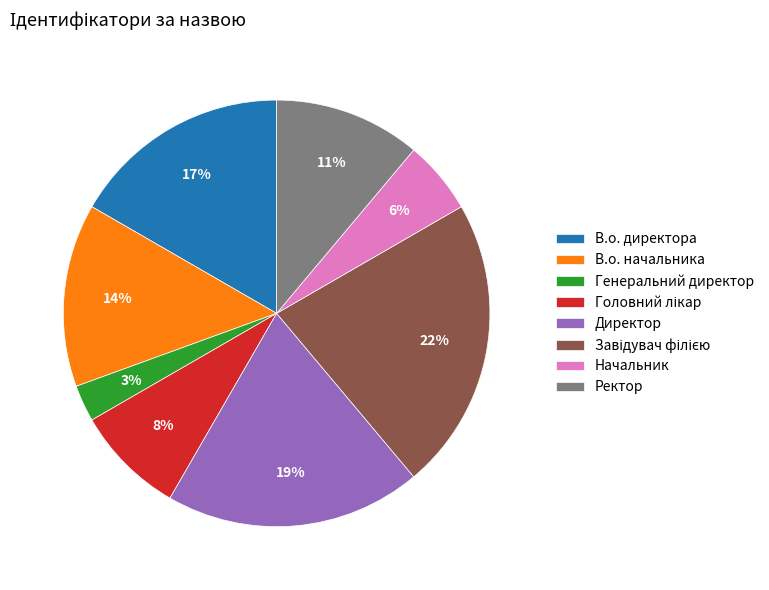

To the nearest percent, what portion does В.о. директора represent?

17%